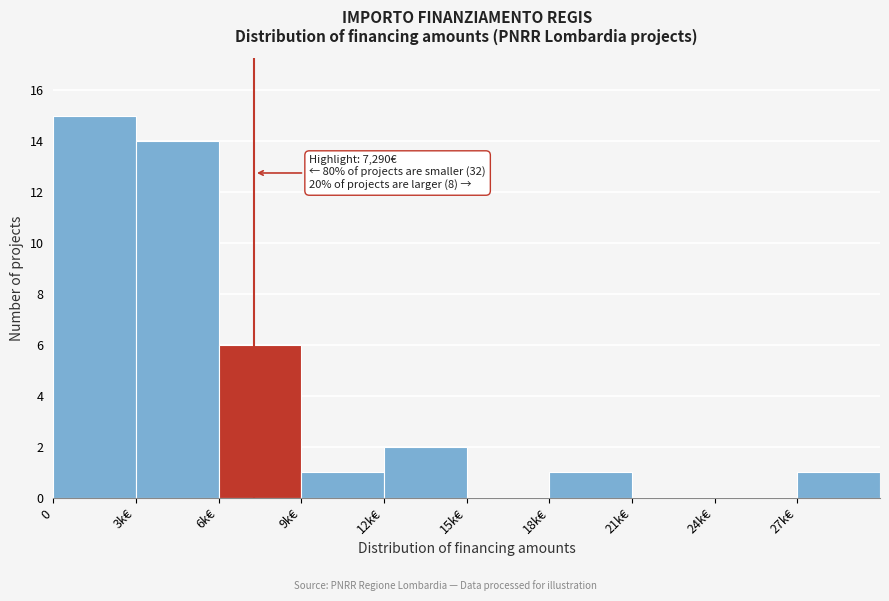

Reading left to right, transcribe all the data shown in this chart.

0=15	3k€=14	6k€=6	9k€=1	12k€=2	15k€=0	18k€=1	21k€=0	24k€=0	27k€=1